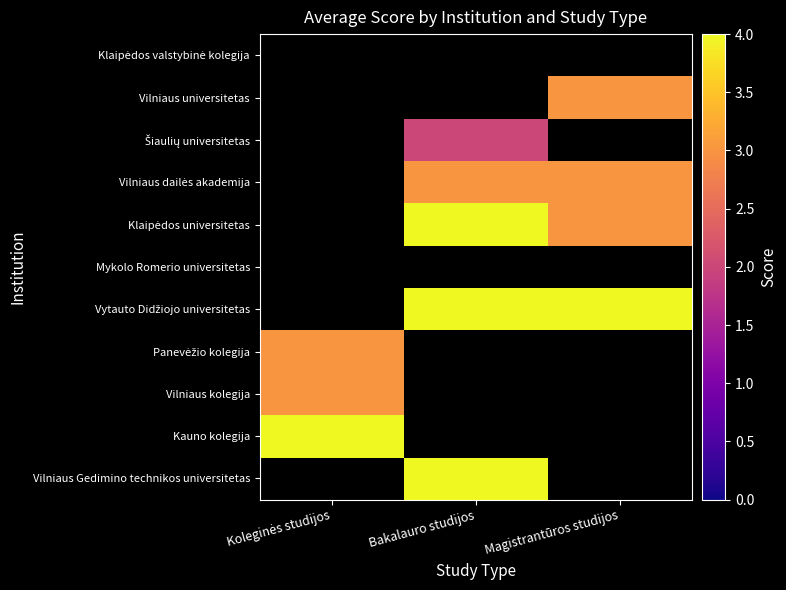

Is the value of Vilniaus Gedimino technikos universitetas at Koleginės studijos greater than the value of Kauno kolegija at Koleginės studijos?

No